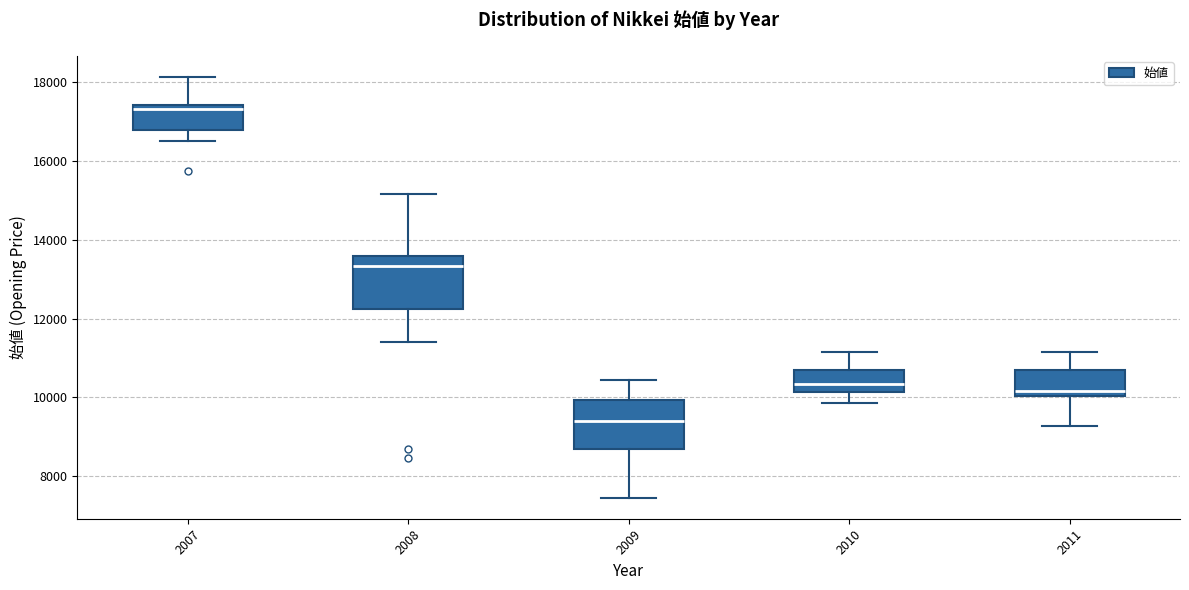

Reading left to right, read every box against the y-axis: the position of its median line, the range the box covers, and the ends of its whiskers. The values are not printed on the chart, so give them approximately, as read against the axis.

2007: median 17400 (just below the box's upper edge), box 16800 to 17400, whiskers 16600 to 18200
2008: median 13400, box 12200 to 13600, whiskers 11400 to 15200
2009: median 9400, box 8600 to 10000, whiskers 7400 to 10400
2010: median 10400, box 10200 to 10800, whiskers 9800 to 11200
2011: median 10200, box 10000 to 10800, whiskers 9200 to 11200